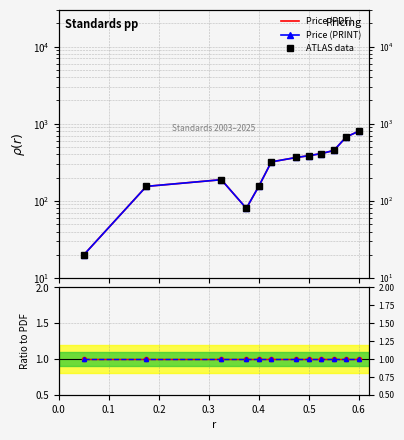

Which series has the largest range (max minus min)?

ATLAS data